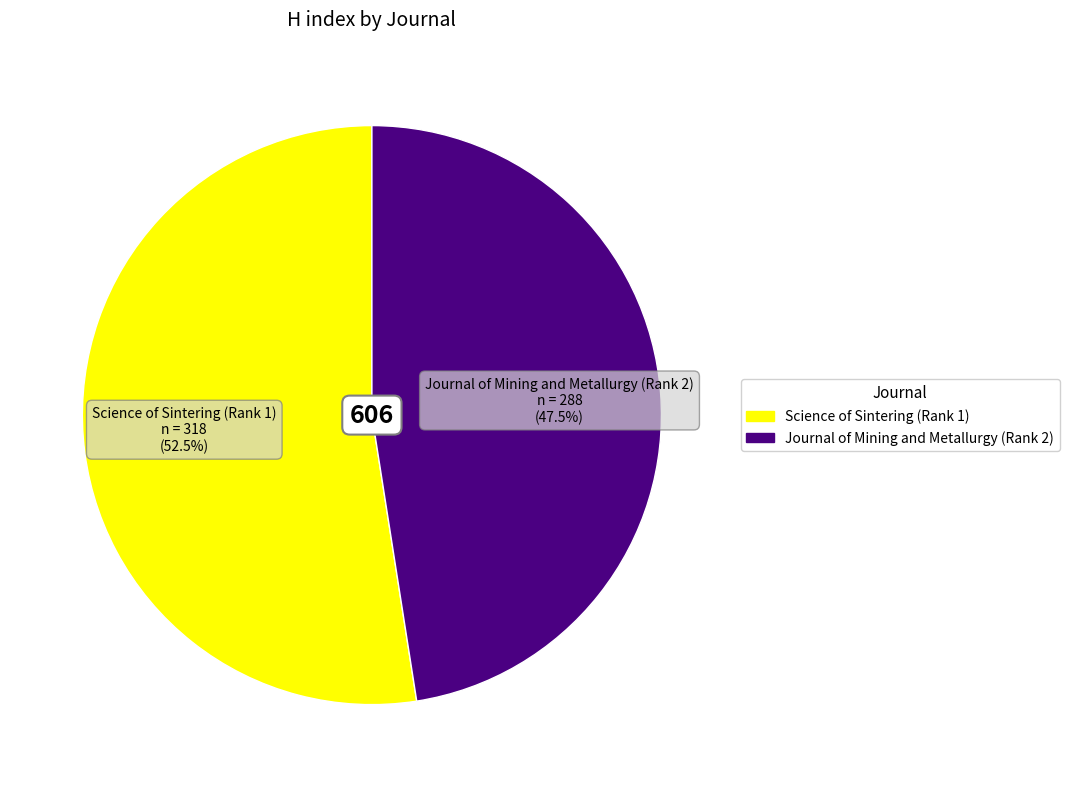

What is the largest slice in the pie chart?

Science of Sintering (Rank 1)